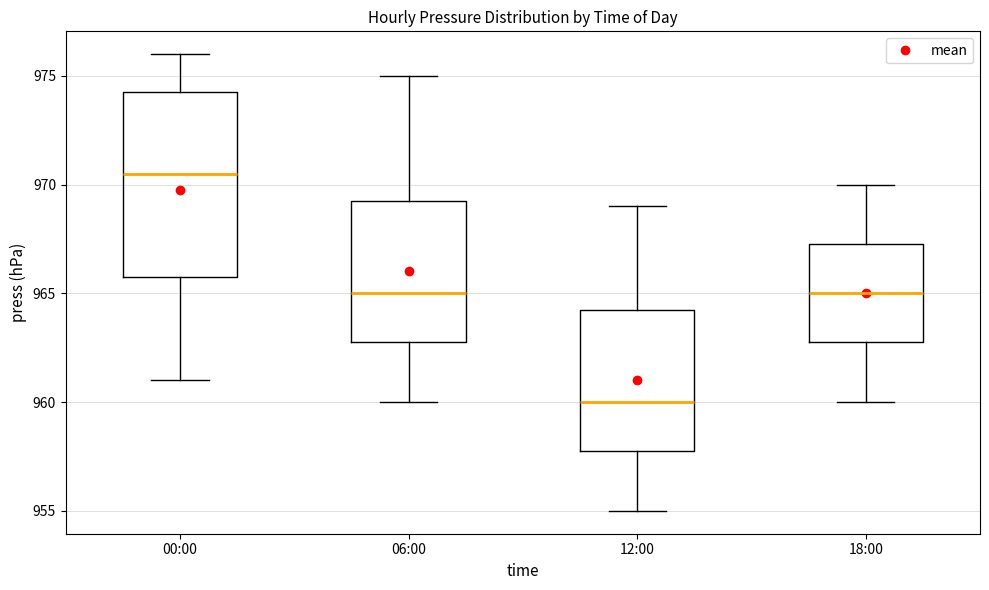

Which box has the lowest median line?

12:00